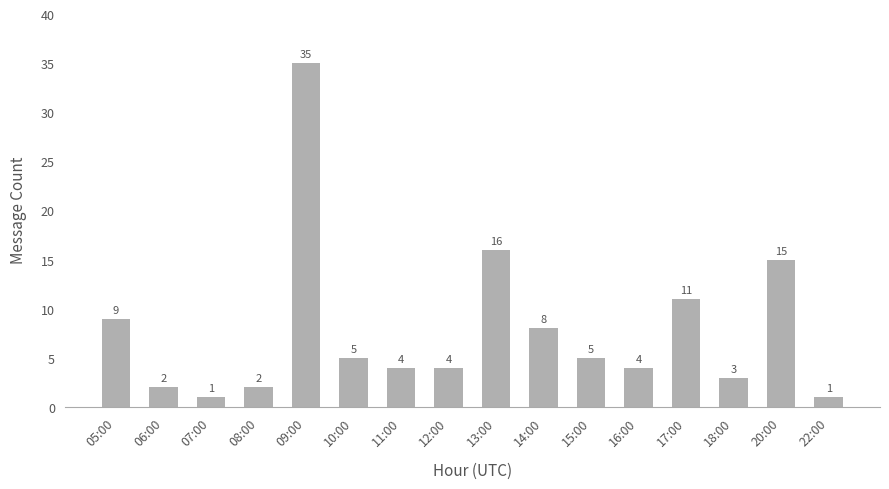

What is the greatest value displayed?

35